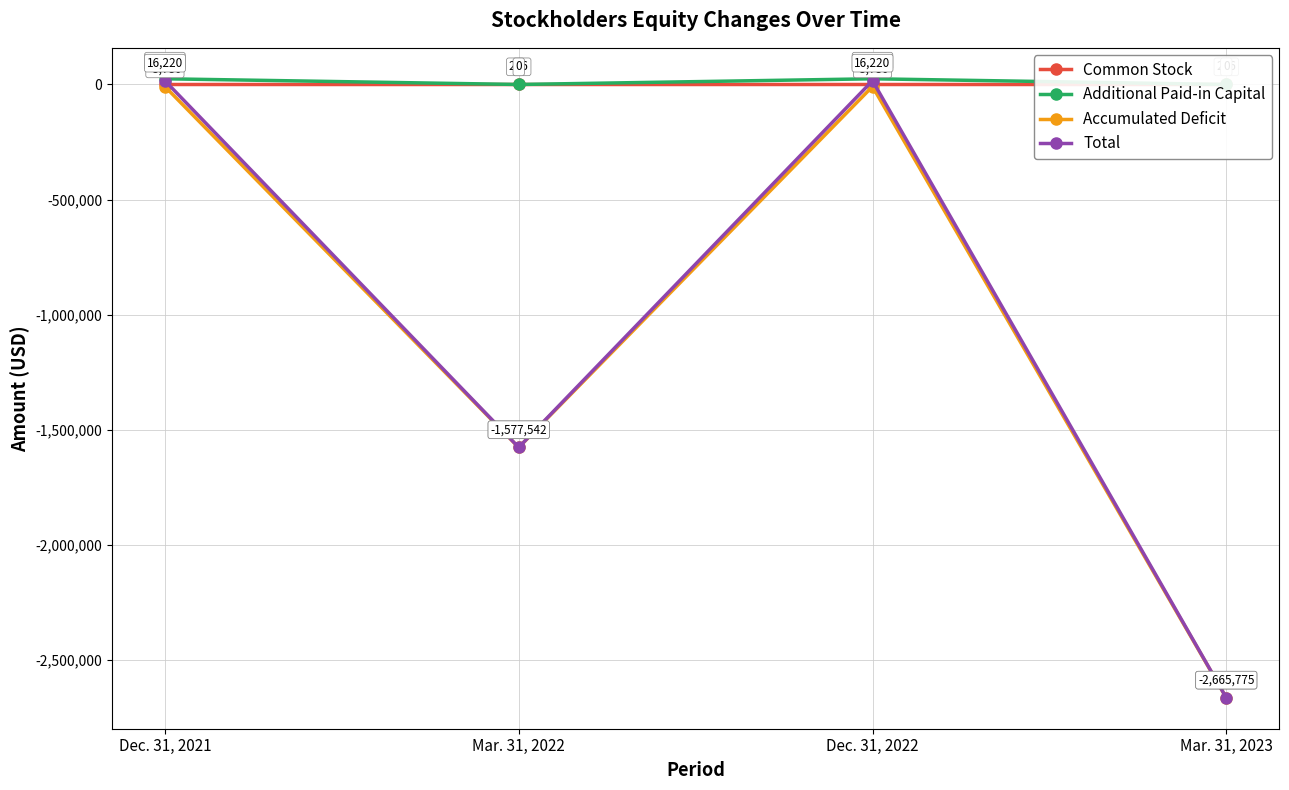

What is the sum of the Additional Paid-in Capital values at Dec. 31, 2021 and Mar. 31, 2023?

24784